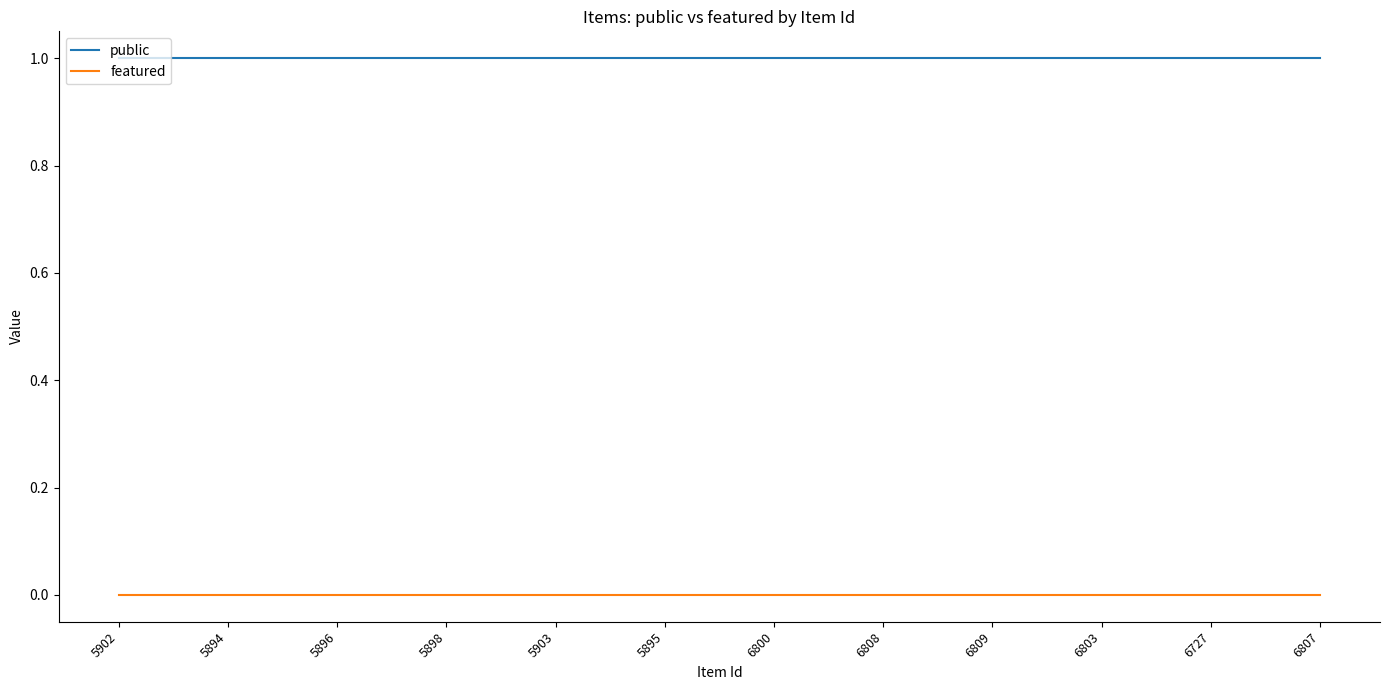

List the series in order of their overall mean, lowest first.

featured, public